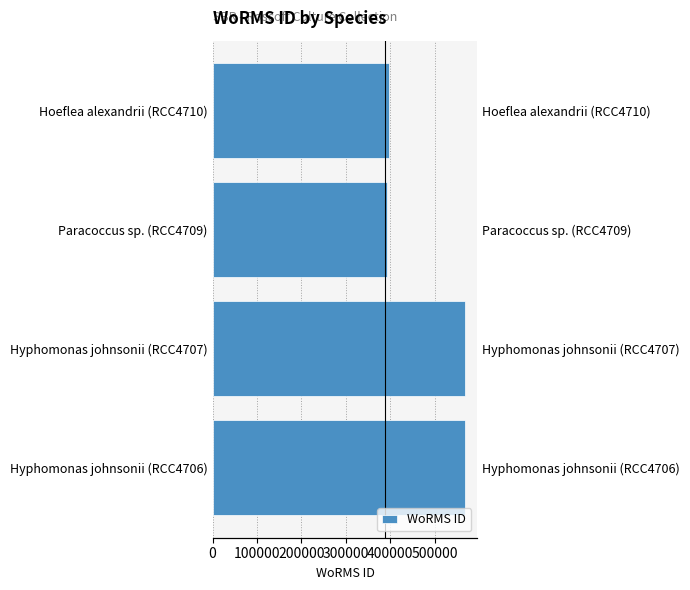

The value at Paracoccus sp. (RCC4709) is 621195. True or false?

False